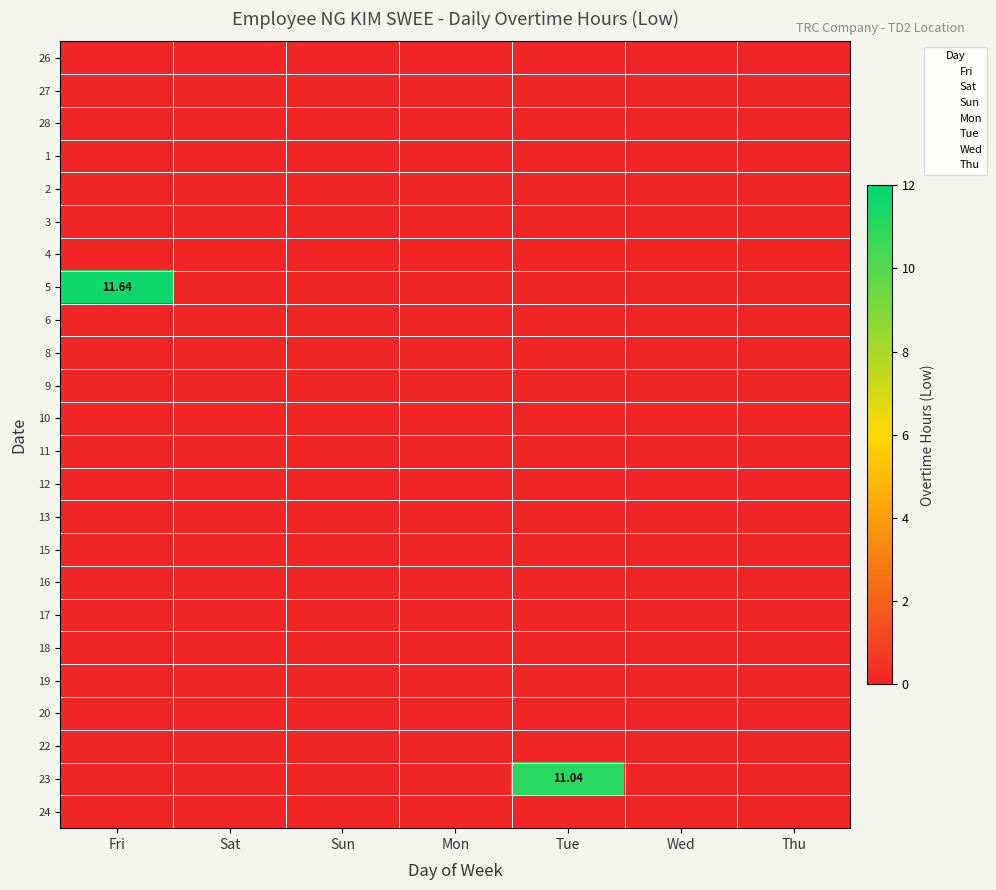

At which category is the sum across all series the highest?

Fri